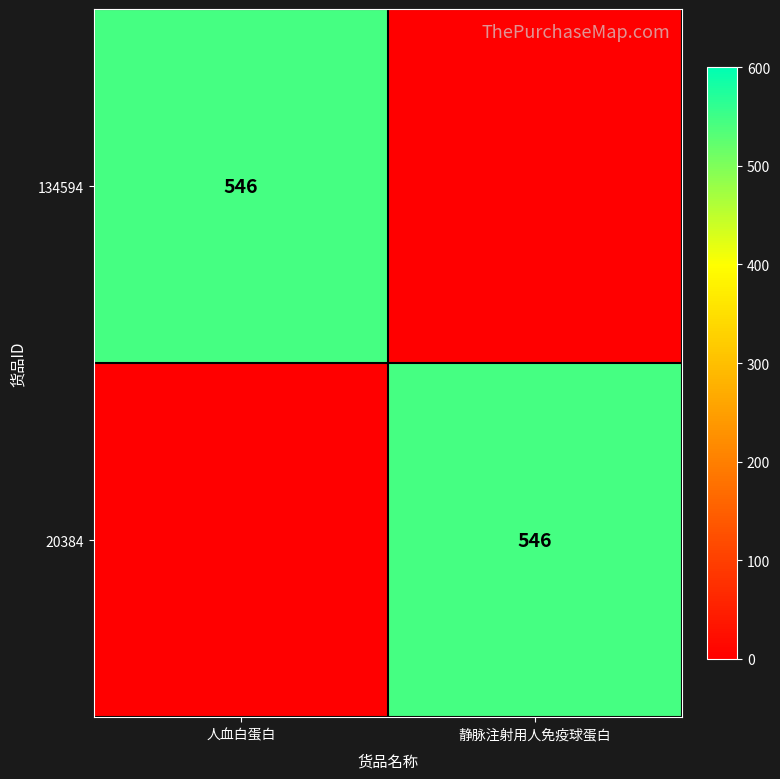

The value of 20384 at 静脉注射用人免疫球蛋白 is 976. True or false?

False